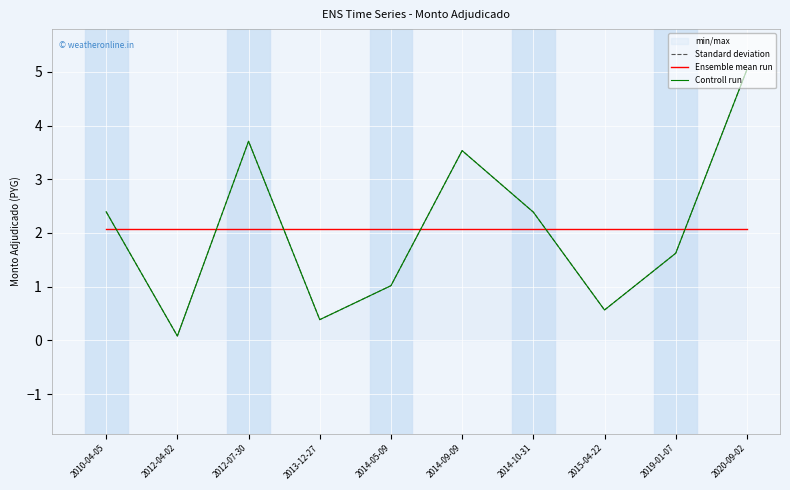

What is the label of the 8th point from the right?

2012-07-30